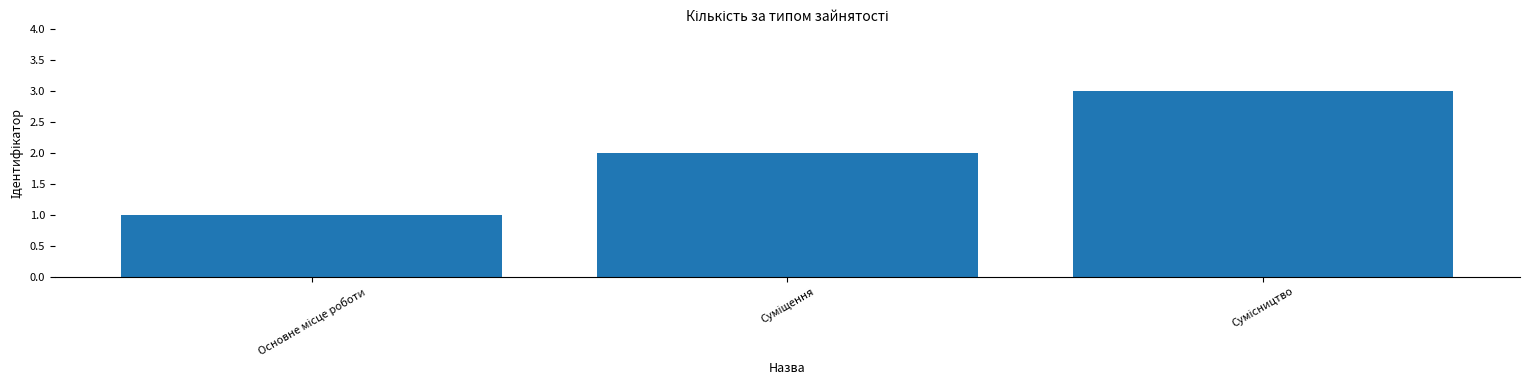

What is the maximum value shown in the chart?

3